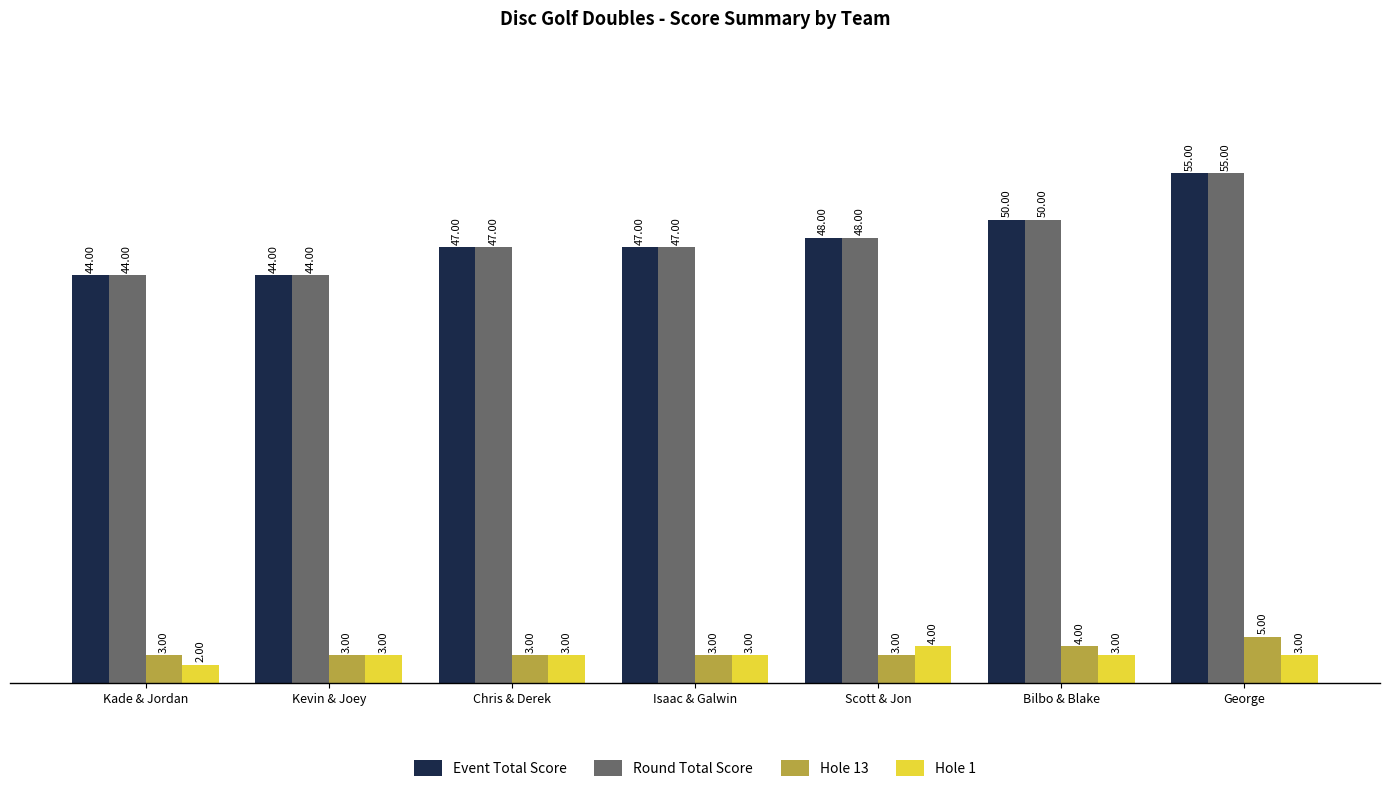

What is the difference between the Event Total Score values at Chris & Derek and George?

8